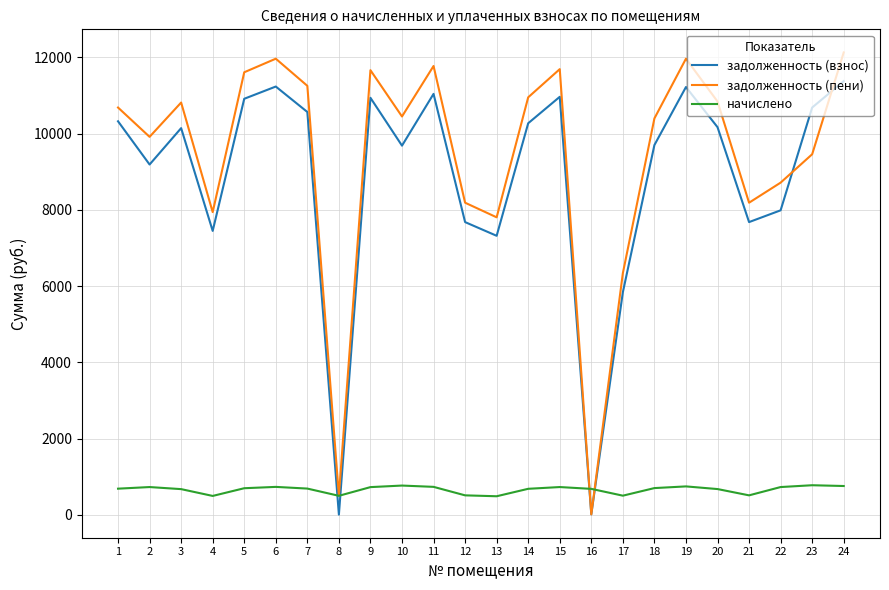

What are all the series names shown in the legend?

задолженность (взнос), задолженность (пени), начислено